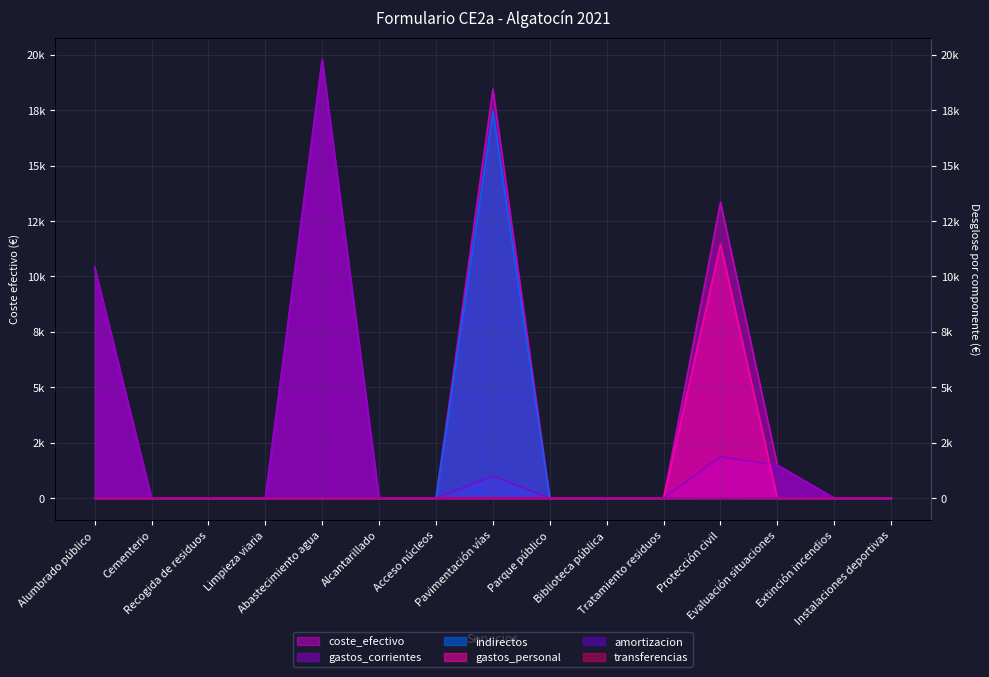

How many values in the gastos_personal series exceed 0?

1